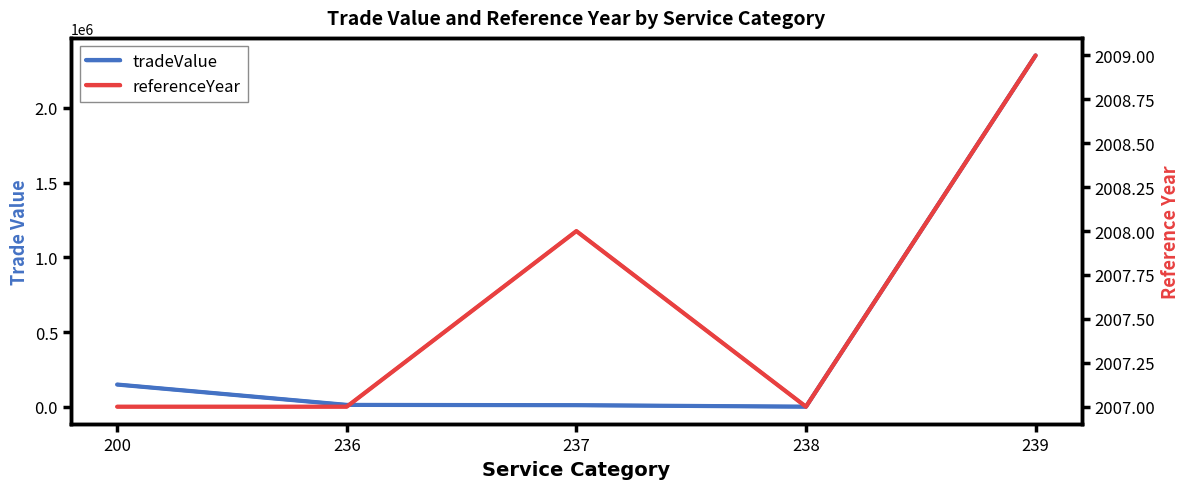

The value of tradeValue at 236 is 6152. True or false?

False